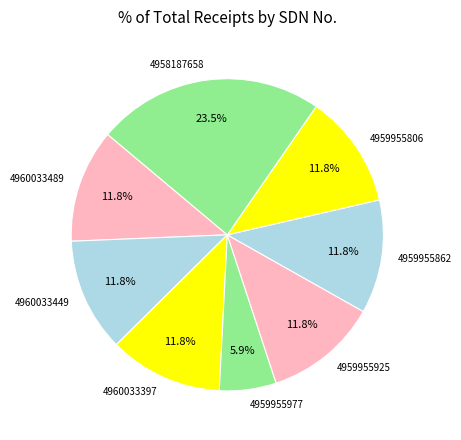

Is 4960033449 the majority of the pie?

No